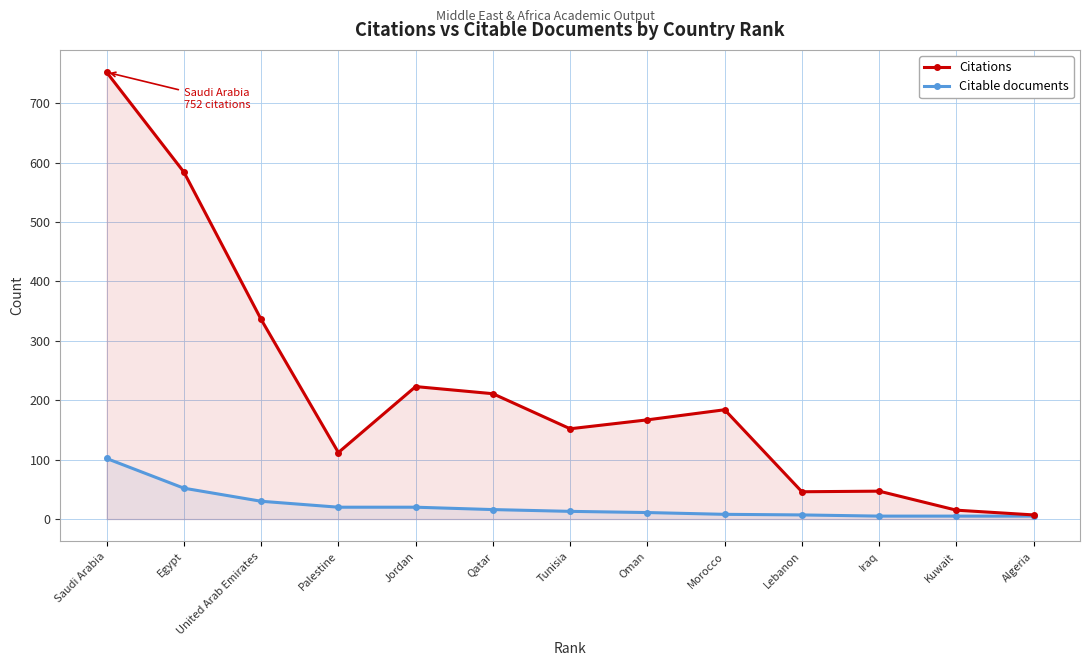

Between Oman and United Arab Emirates, which is larger?

United Arab Emirates